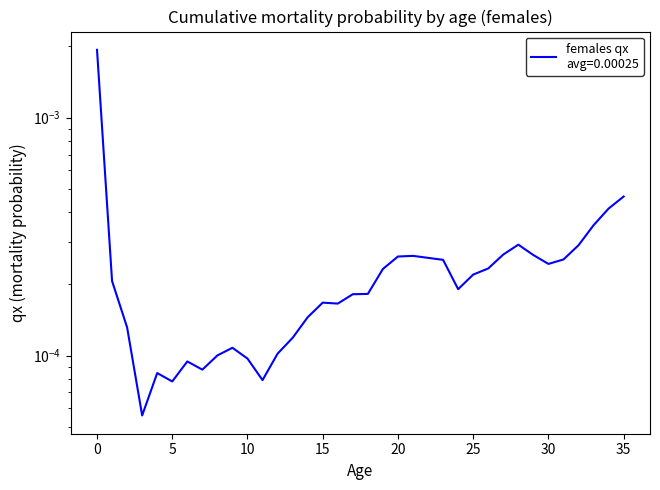

The value at 25 is 0.0. True or false?

False